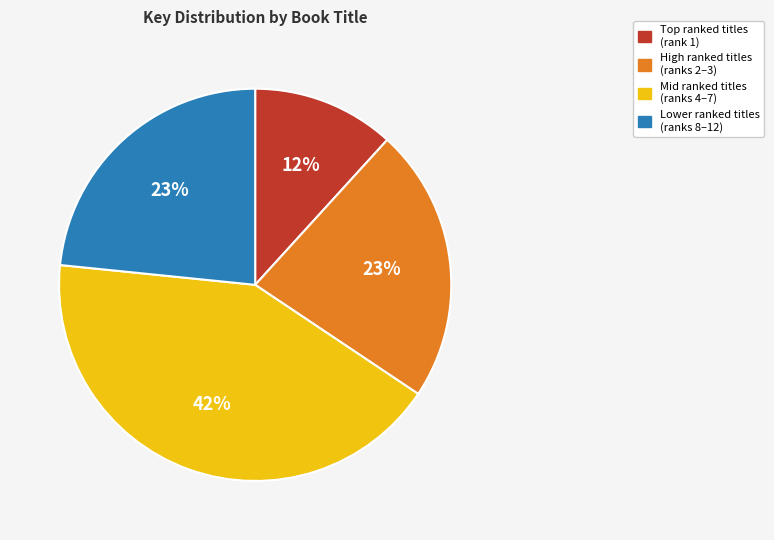

To the nearest percent, what is the difference between the largest and smallest slice percentages?

30%